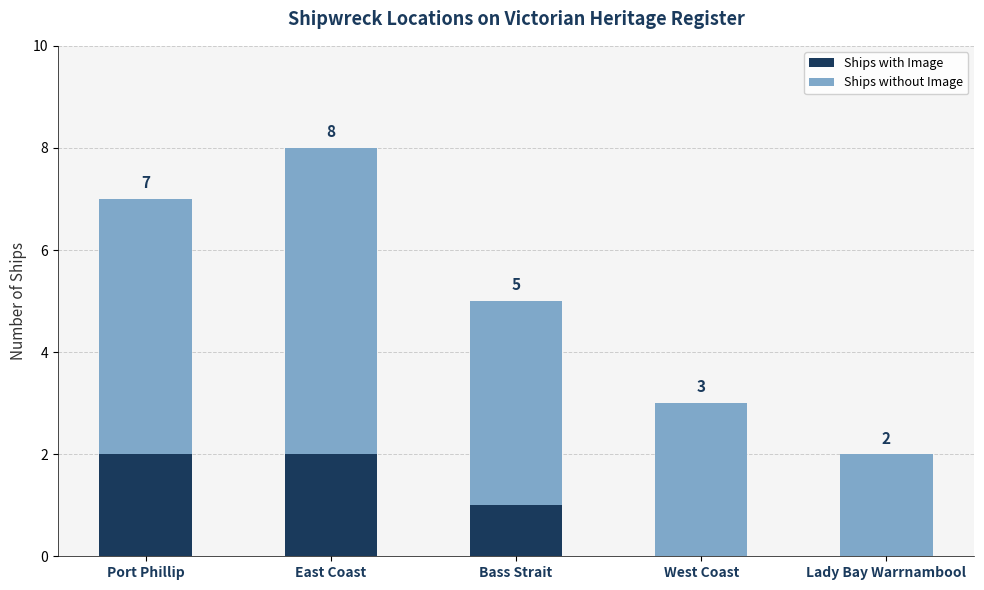

Is it true that Ships with Image equals 2 at East Coast?

True